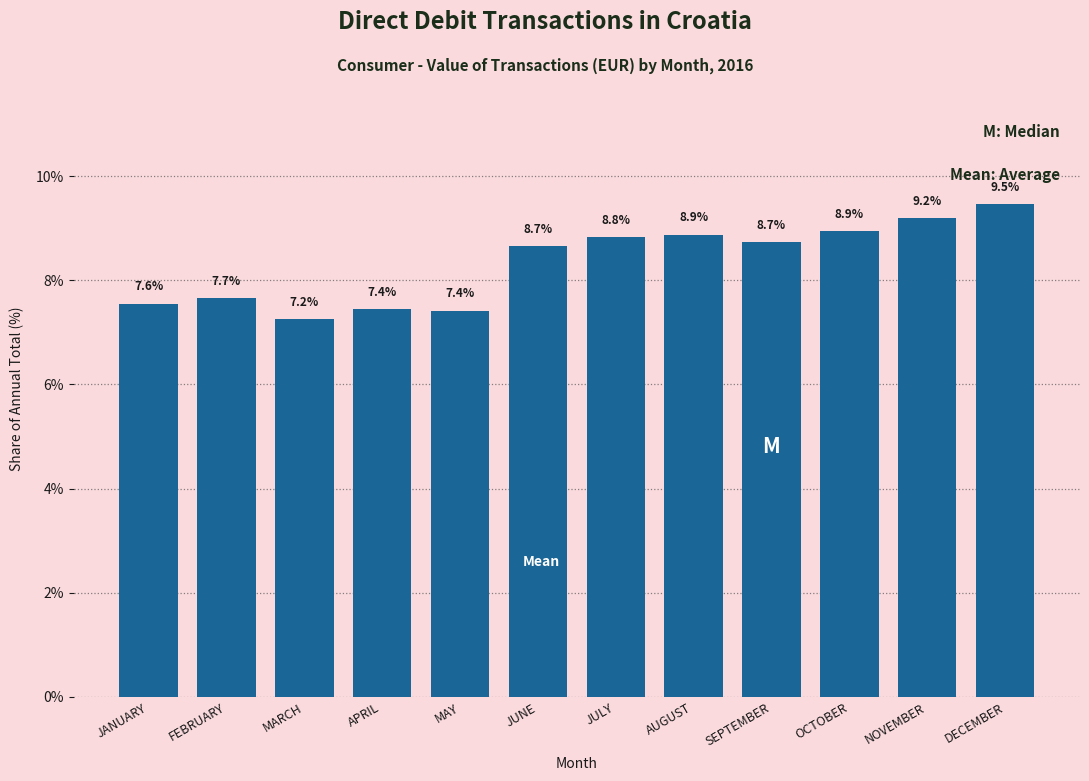

Reading left to right, list all the values displayed in this chart.

JANUARY=7.6	FEBRUARY=7.7	MARCH=7.2	APRIL=7.4	MAY=7.4	JUNE=8.7	JULY=8.8	AUGUST=8.9	SEPTEMBER=8.7	OCTOBER=8.9	NOVEMBER=9.2	DECEMBER=9.5